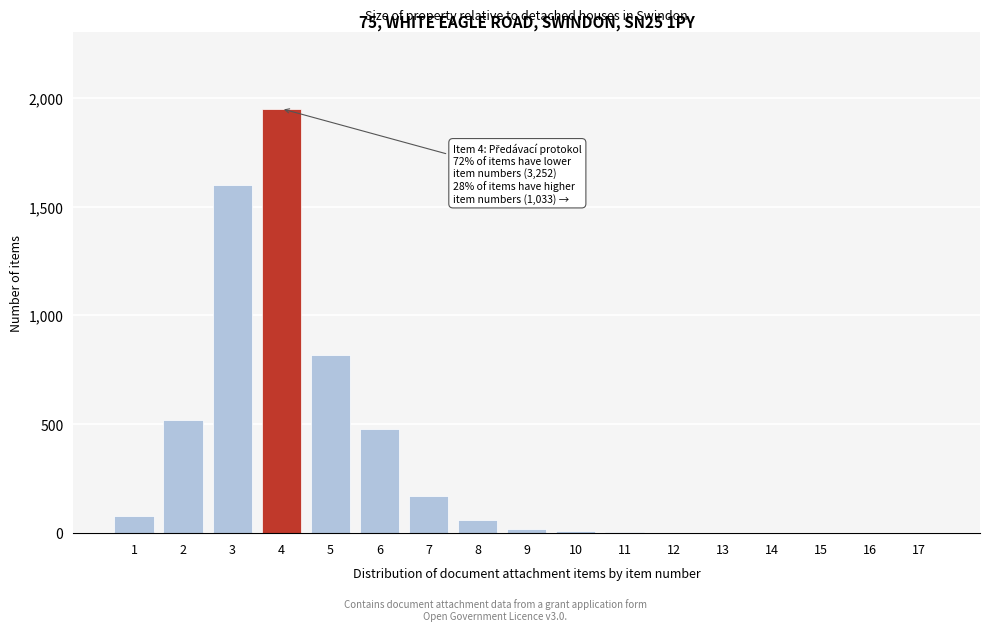

What is the ratio of the value at 1 to the value at 7?

0.5